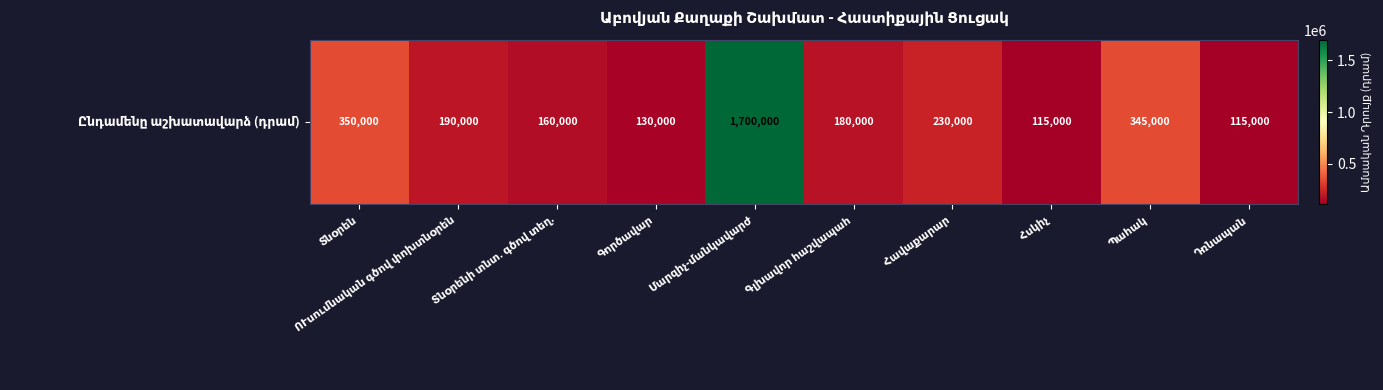

The value at Գլխավոր հաշվապահ is 180000. True or false?

True